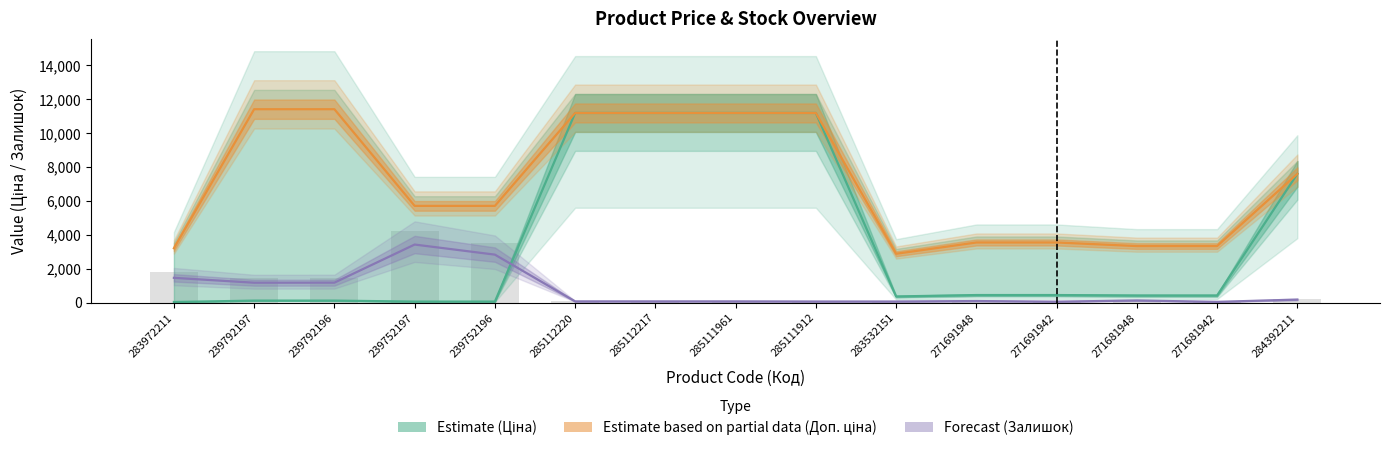

What is the difference between the Доп. ціна values at 283972211 and 239752197?

2500.0